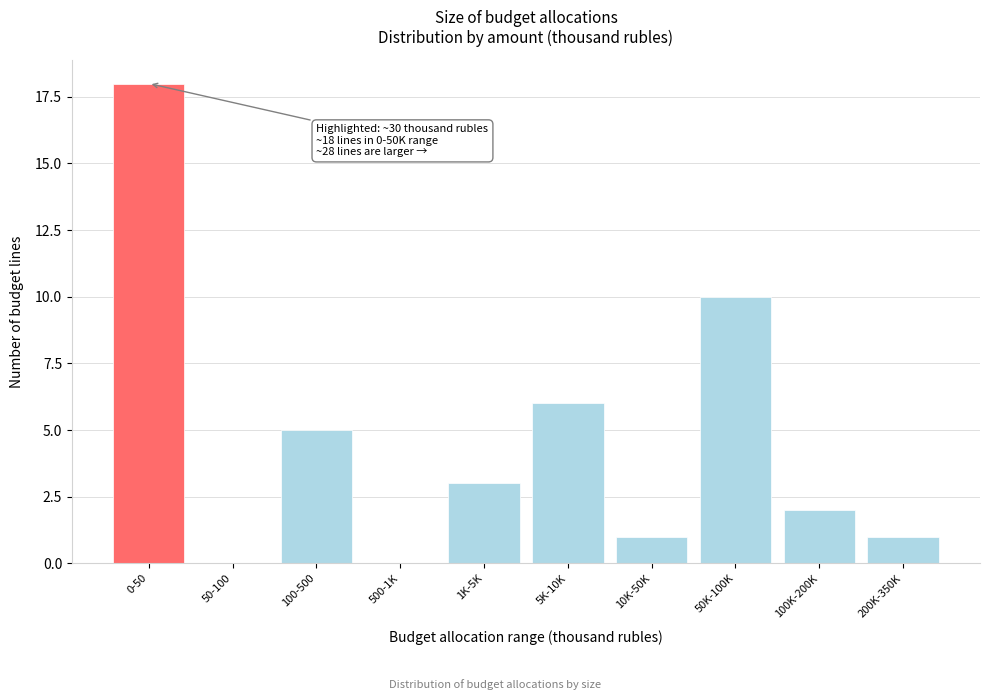

Reading left to right, extract all data points from this chart.

0-50=18	50-100=0	100-500=5	500-1K=0	1K-5K=3	5K-10K=6	10K-50K=1	50K-100K=10	100K-200K=2	200K-350K=1